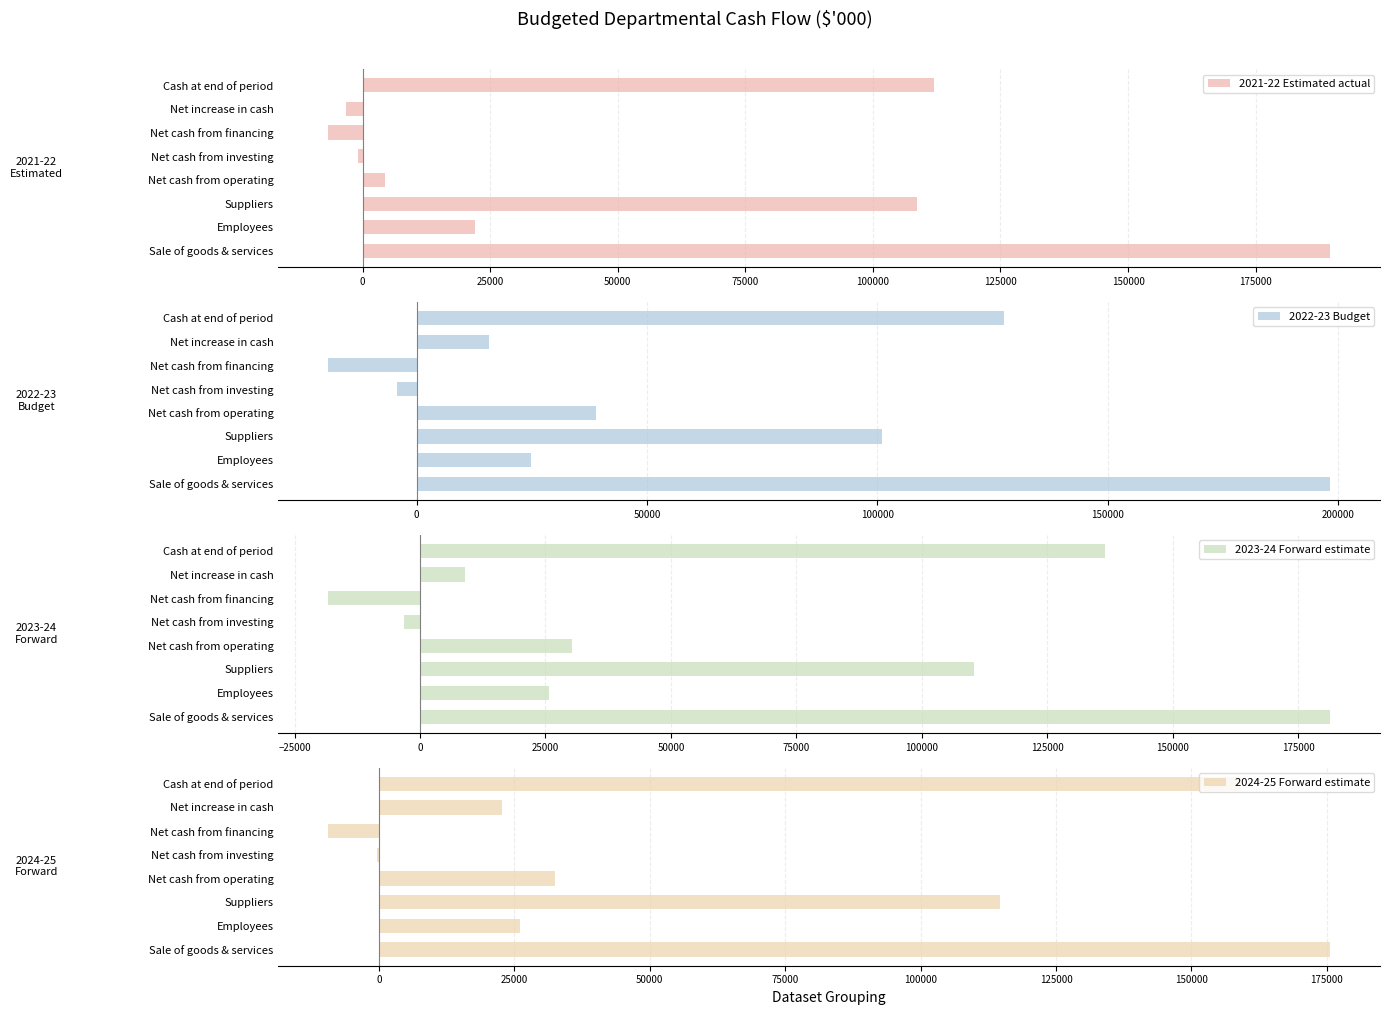

Reading left to right, transcribe all the data shown in this chart.

2021-22 Estimated actual: 189556	21943	108629	4325	-944	-6699	-3318	111900
2022-23 Budget: 198246	24882	101095	38947	-4200	-19135	15612	127512
2023-24 Forward estimate: 181284	25611	110426	30318	-3200	-18243	8875	136387
2024-25 Forward estimate: 175565	26124	114692	32452	-398	-9298	22756	159143